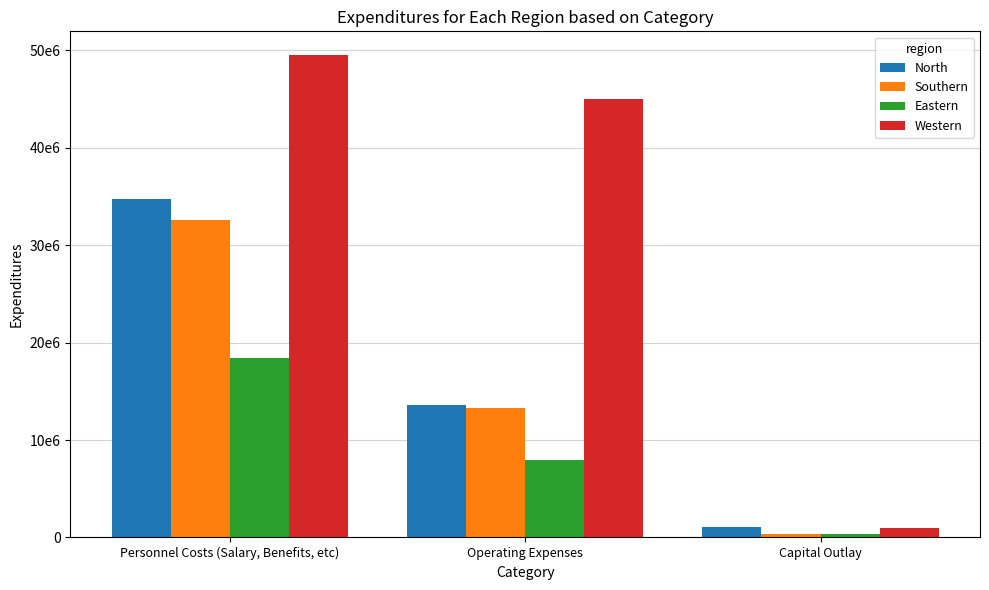

What are all the series names shown in the legend?

North, Southern, Eastern, Western